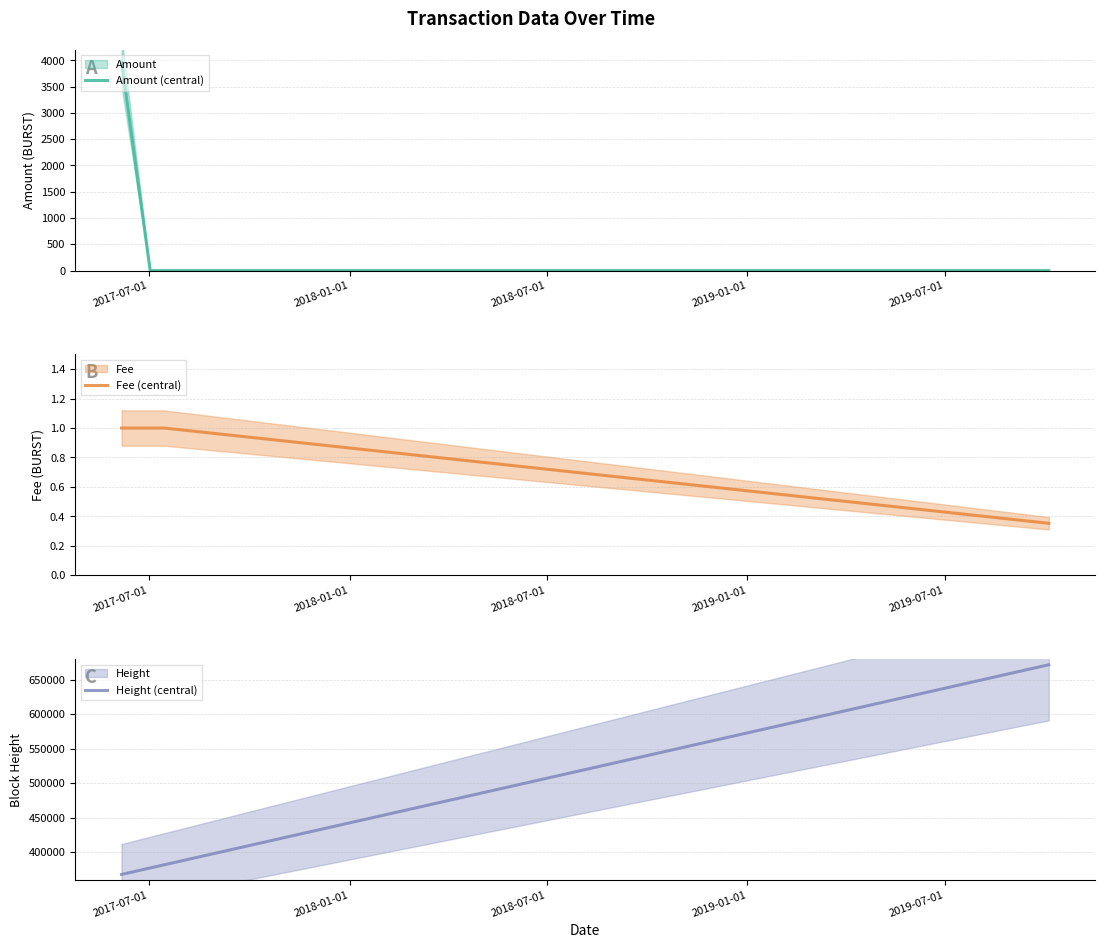

What is the maximum value for Fee (central)?

1.0